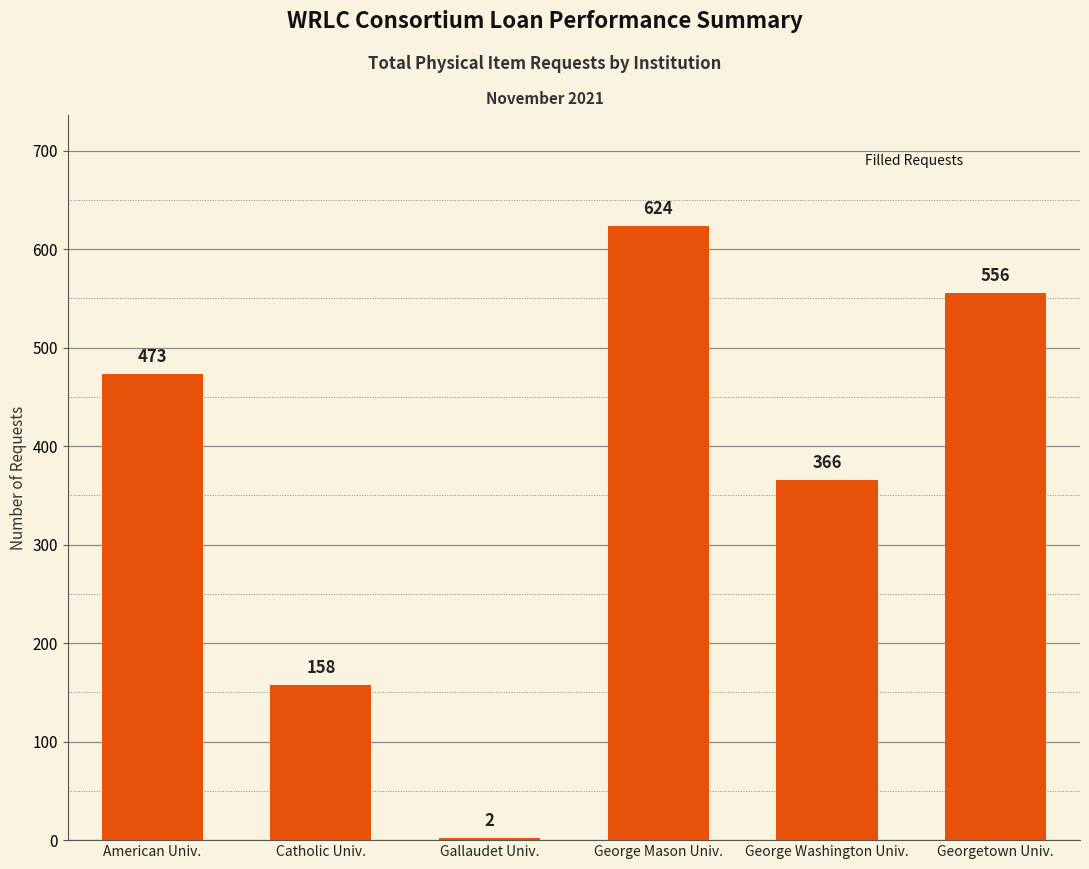

Are the bars horizontal?

No